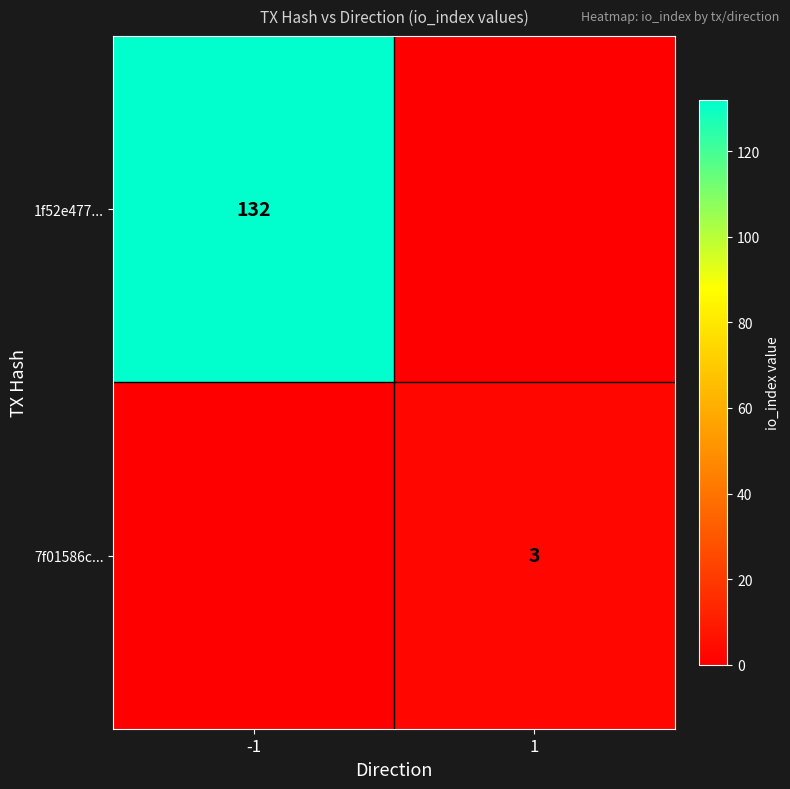

The 7f01586c... series shows 4 at 1. True or false?

False